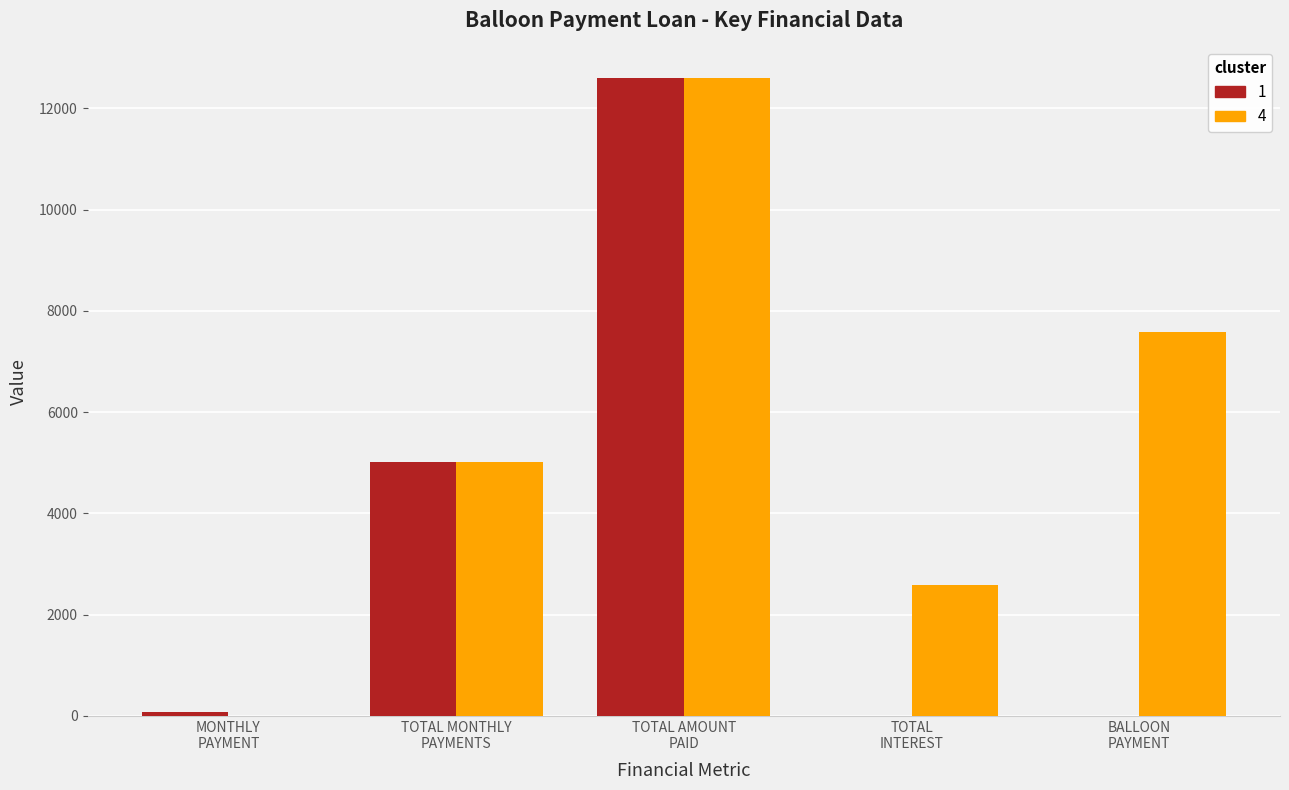

What is the maximum value for 1?

12594.5